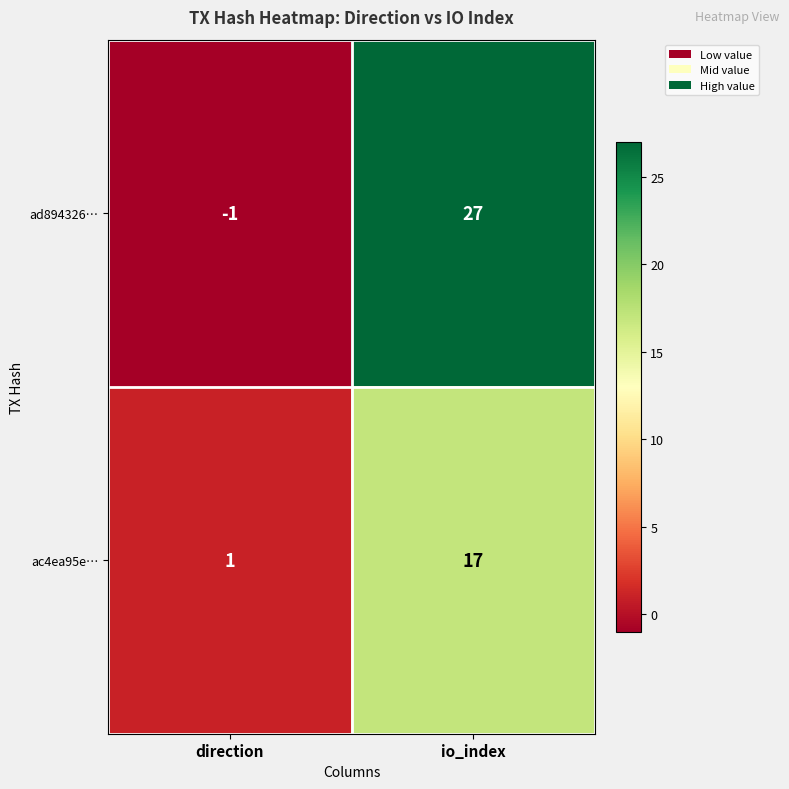

At which category is the sum across all series the highest?

io_index